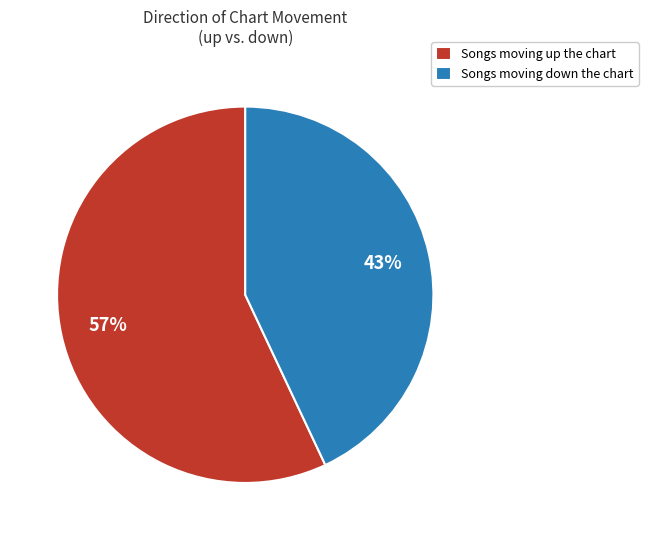

Count the number of slices in the pie.

2